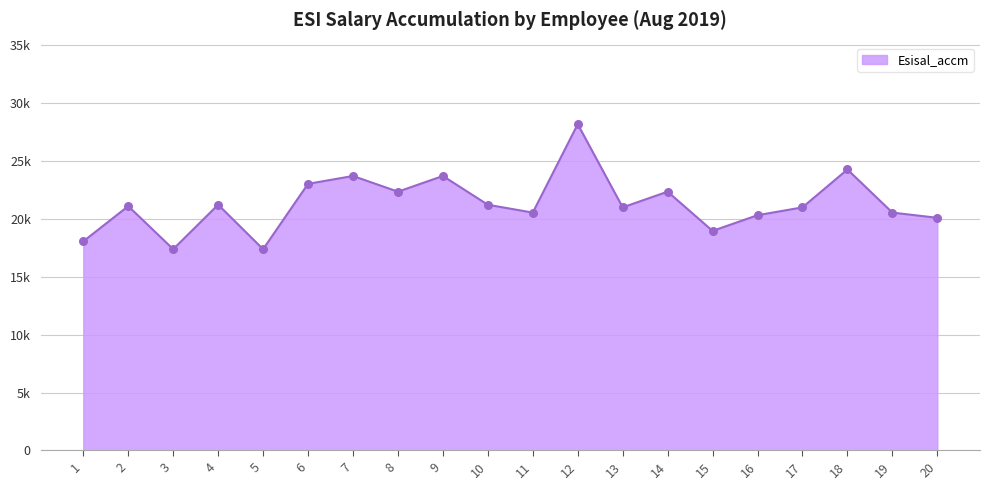

What is the ratio of the value at 6 to the value at 20?

1.1